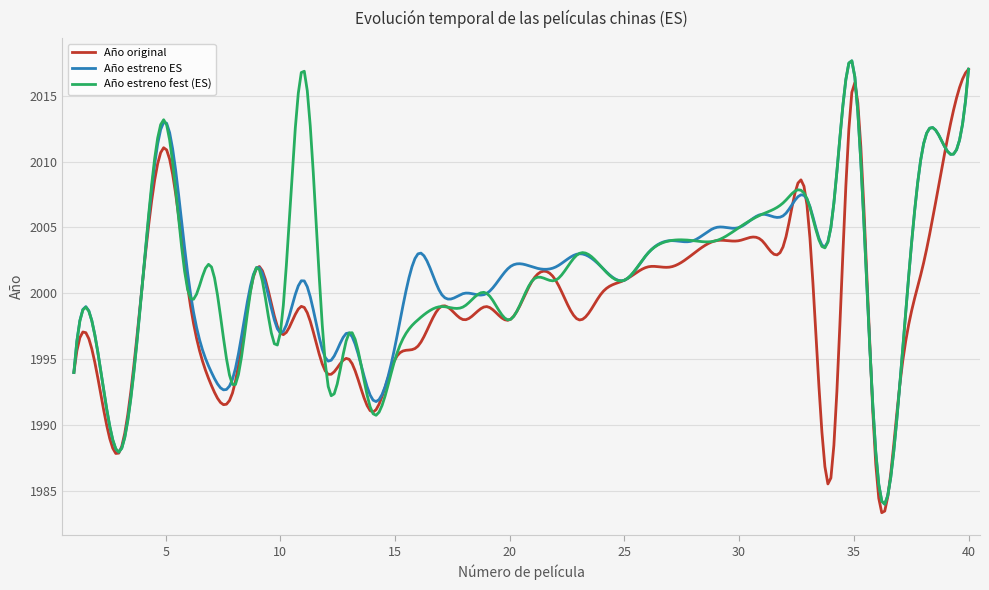

What is the greatest value displayed?

2017.6